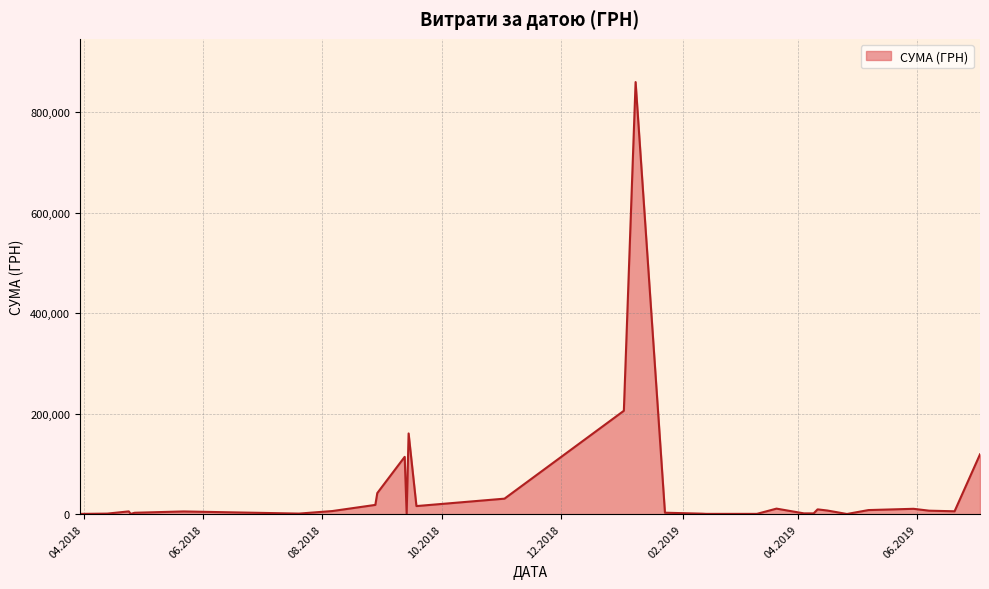

What is the average value?

51937.0